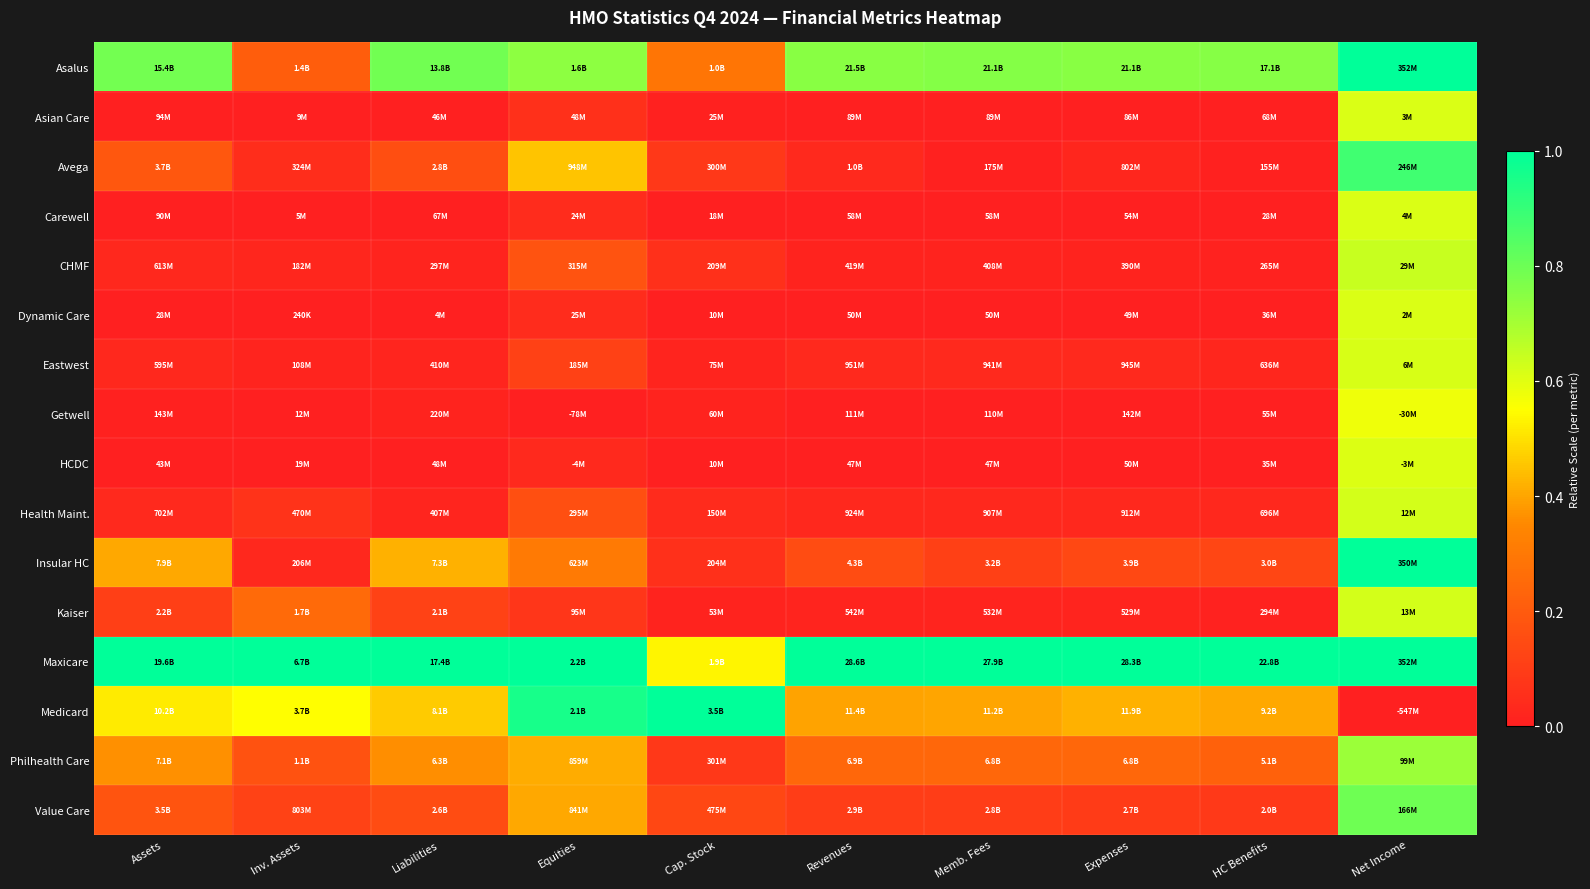

What is the total value across all series at Net Income?

10.9